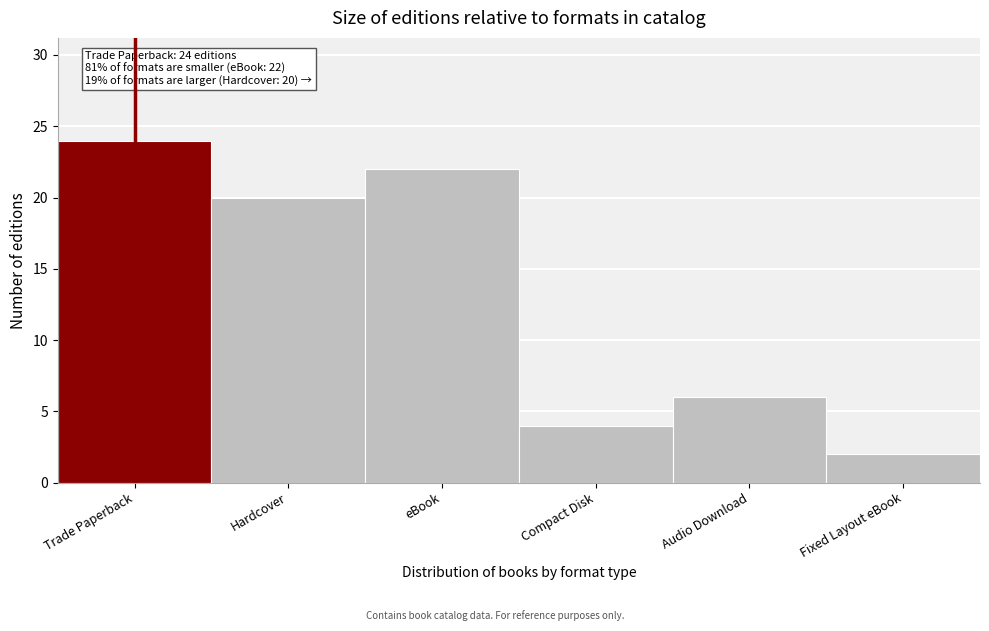

Reading left to right, transcribe all the data shown in this chart.

Trade Paperback=24	Hardcover=20	eBook=22	Compact Disk=4	Audio Download=6	Fixed Layout eBook=2